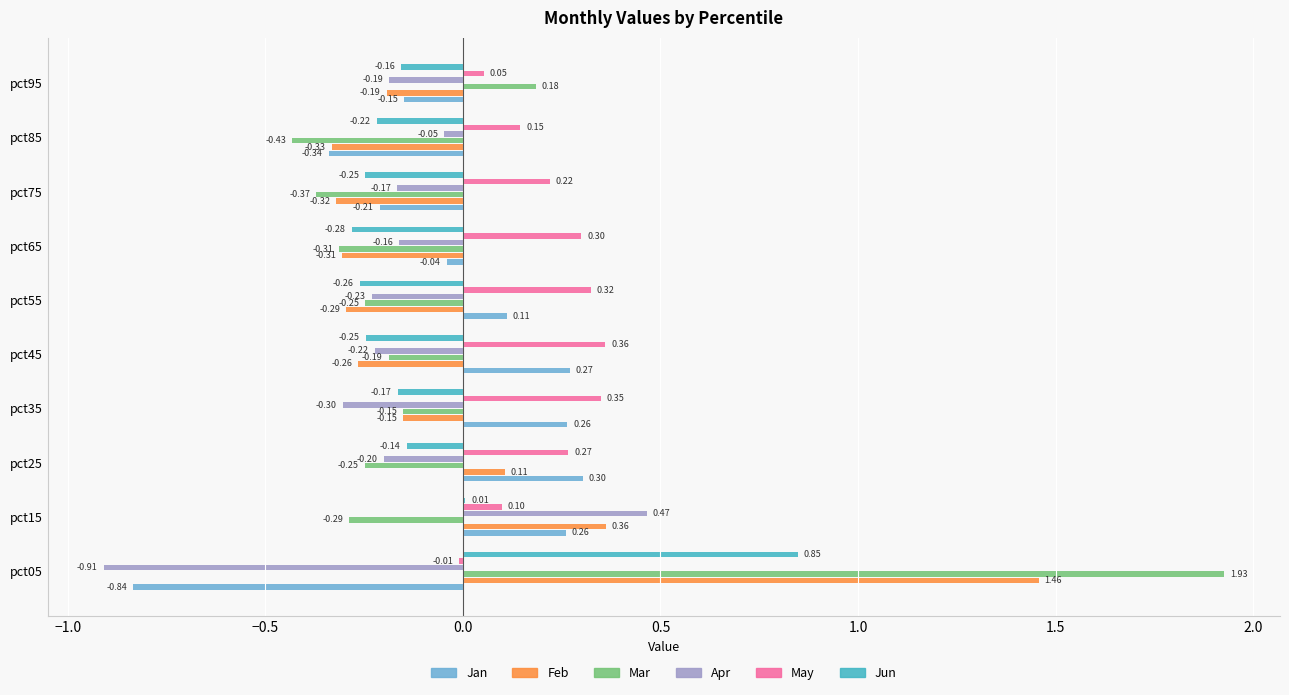

Is the value of Apr at pct55 greater than the value of May at pct95?

No